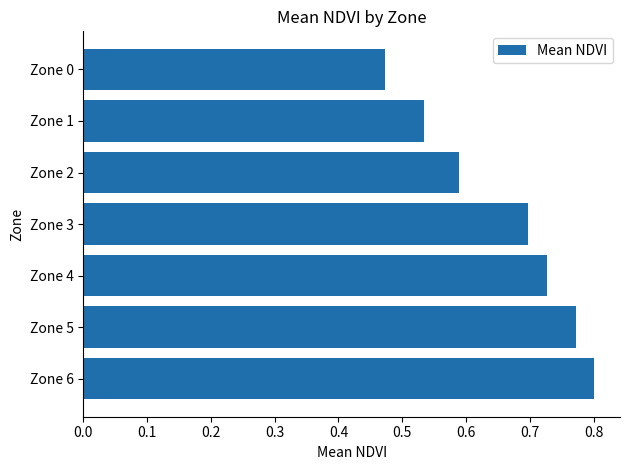

The value at Zone 4 is 0.3. True or false?

False